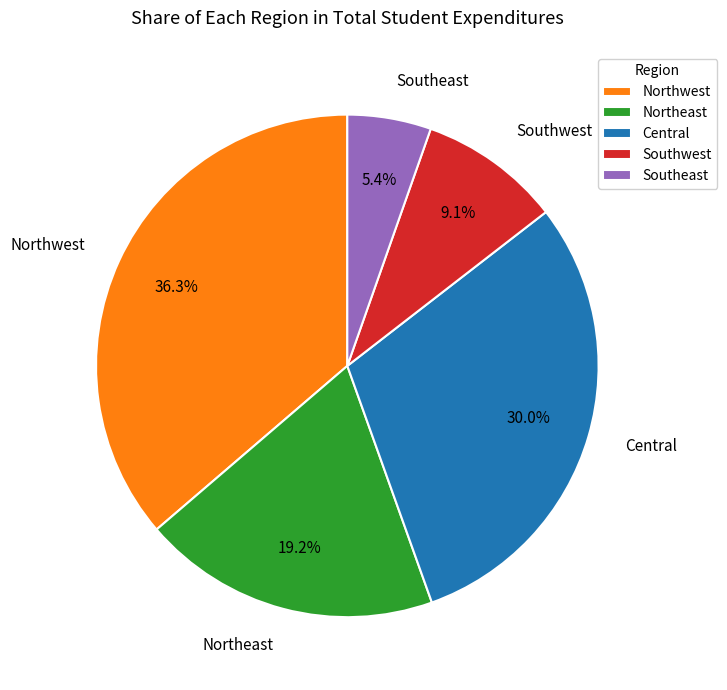

True or false: Northwest accounts for 36% of the total.

True